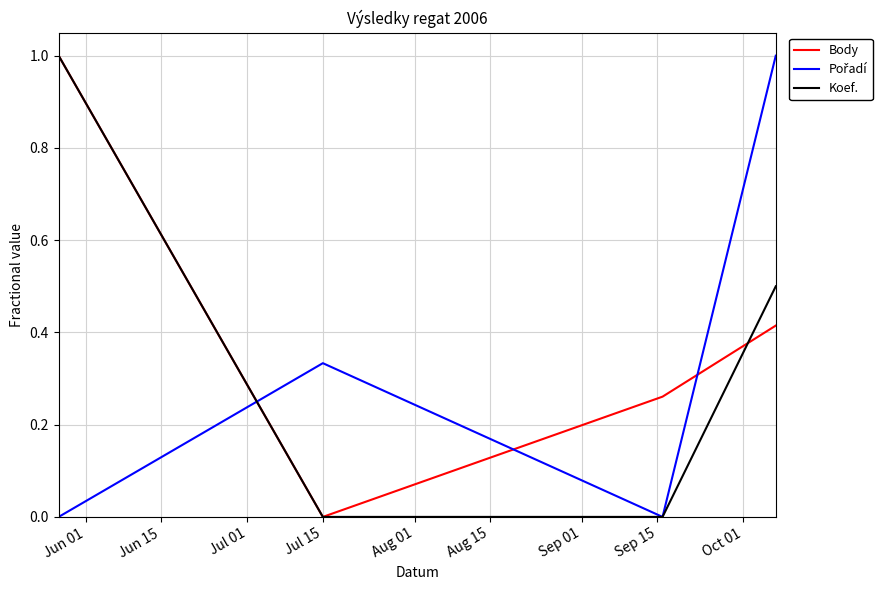

What is the difference between the second highest and second lowest values in the Koef. series?

0.5